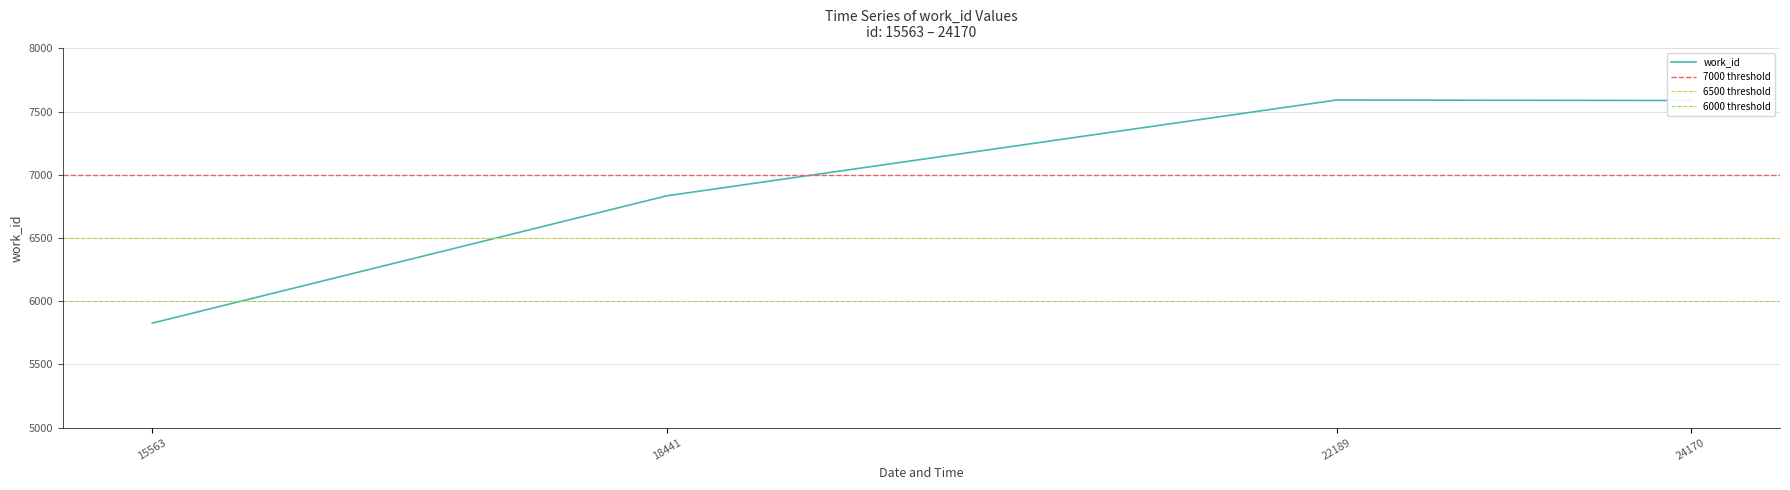

At which label is the value closest to 6708?

18441